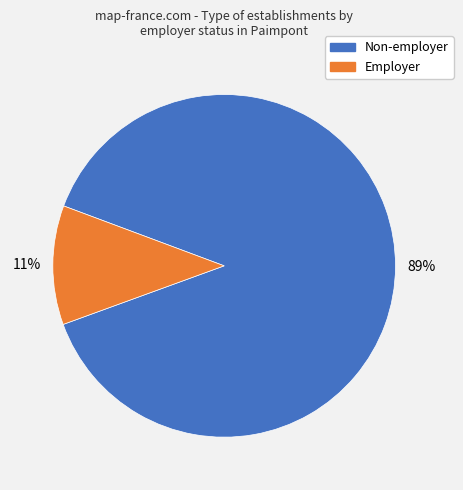

To the nearest percent, what percentage of the pie is Non-employer?

89%